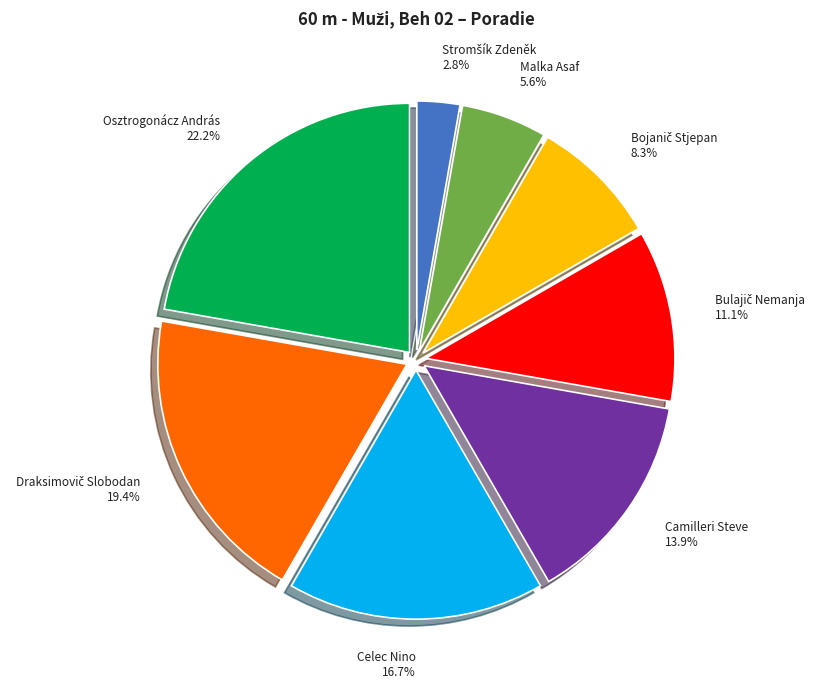

How many slices are in this pie chart?

8